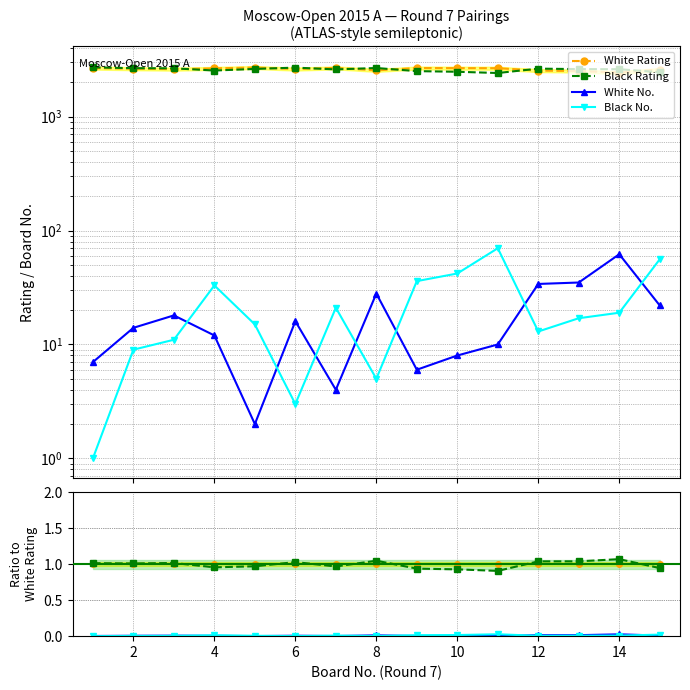

At which category is the sum across all series the highest?

14